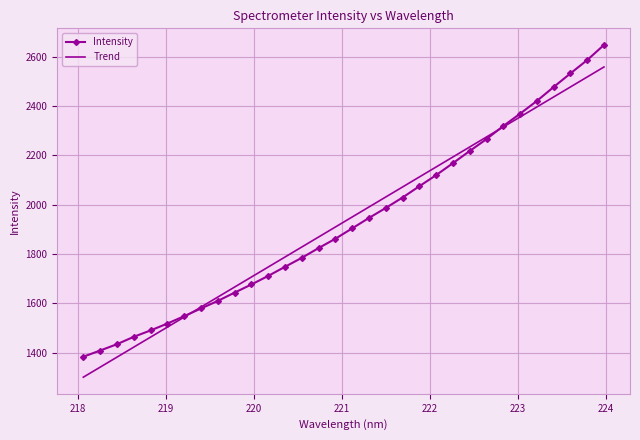

Which series has the widest spread of values?

Intensity